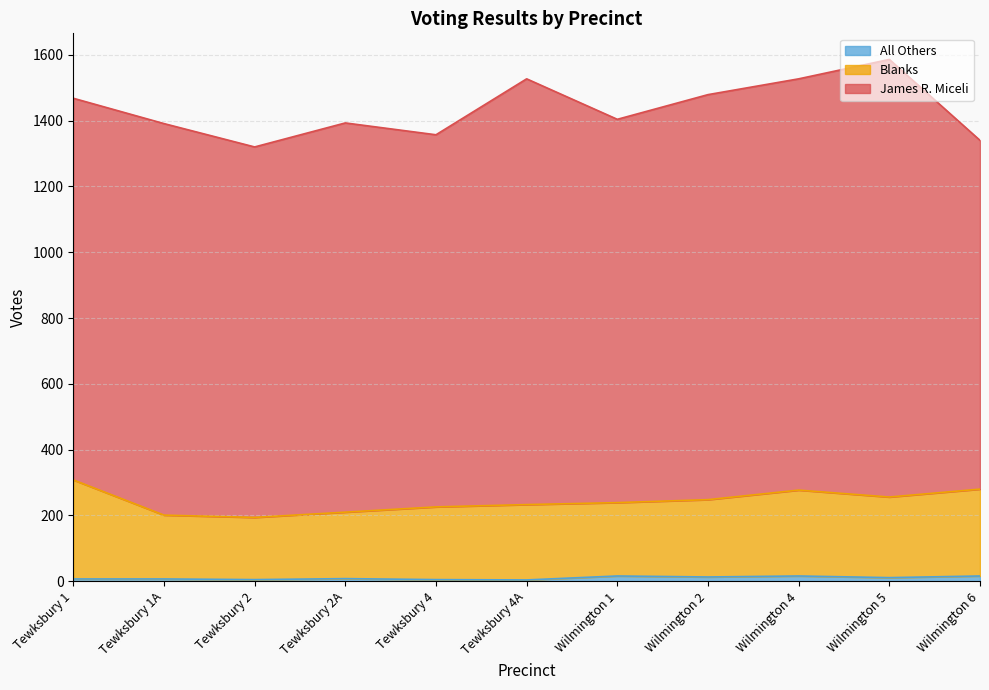

Is it true that Blanks equals 280 at Wilmington 6?

True